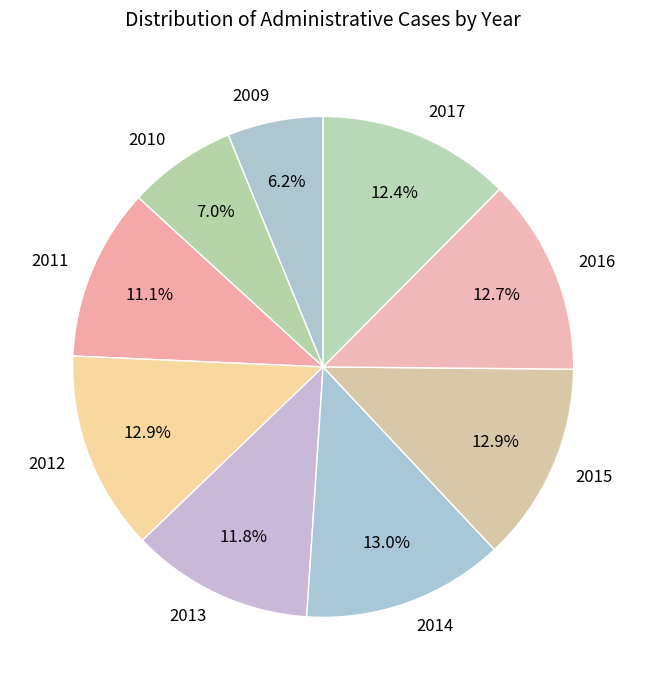

Is there a majority slice in this chart?

No